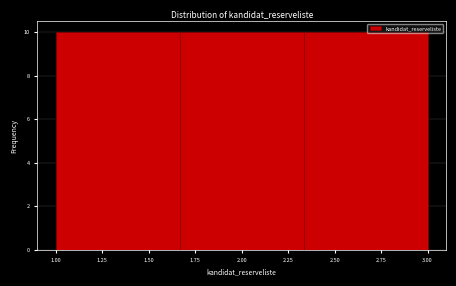

What is the height of the bar covering 1.00 to 1.65 on the x-axis? Neither the bar edges nor the heights are printed on the chart, so give them approximately, as read against the axes.

10